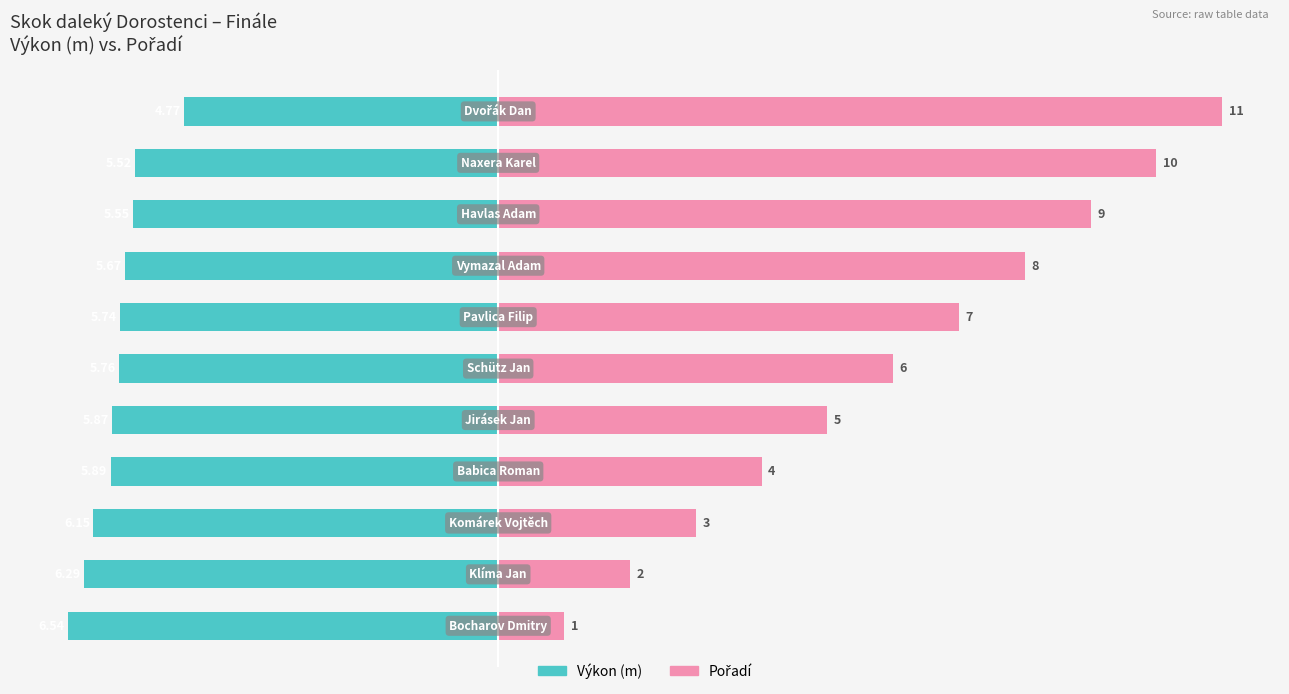

What is the value of the Pořadí bar at the 5th from the left?

5.0